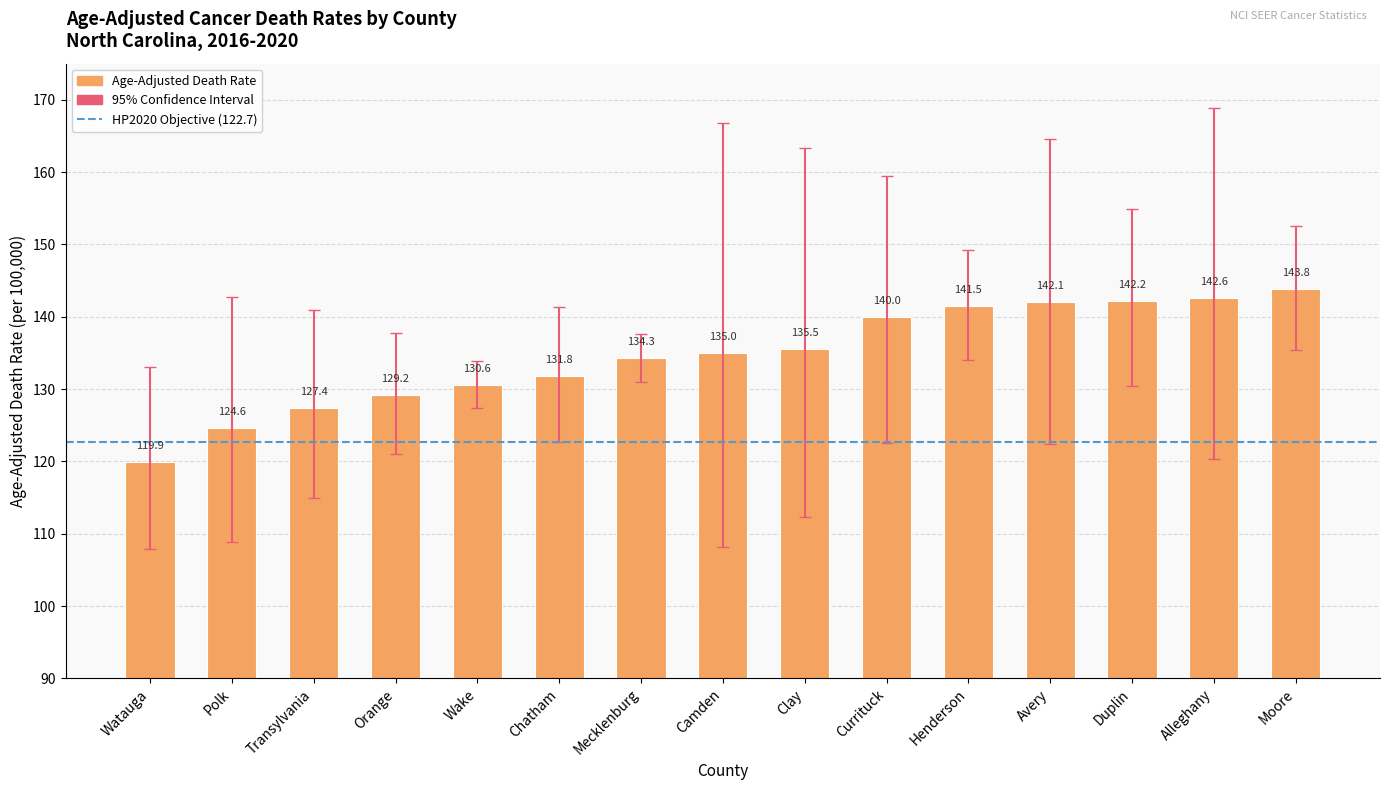

True or false: the data shows 130.6 at Wake.

True